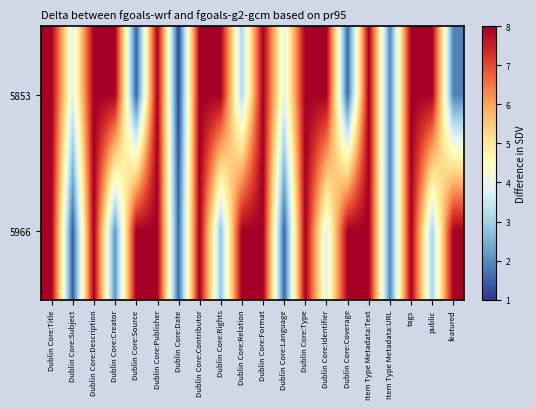

Which label corresponds to the largest value in the chart?

Dublin Core:Title